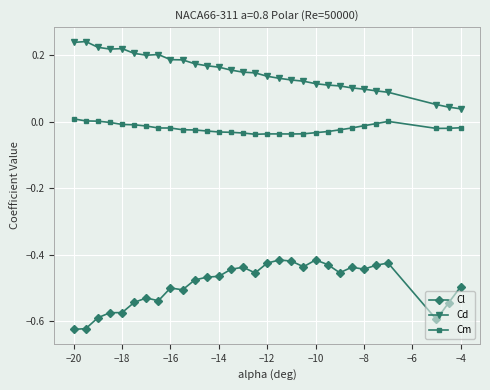

True or false: Cm and Cd intersect in this chart.

False